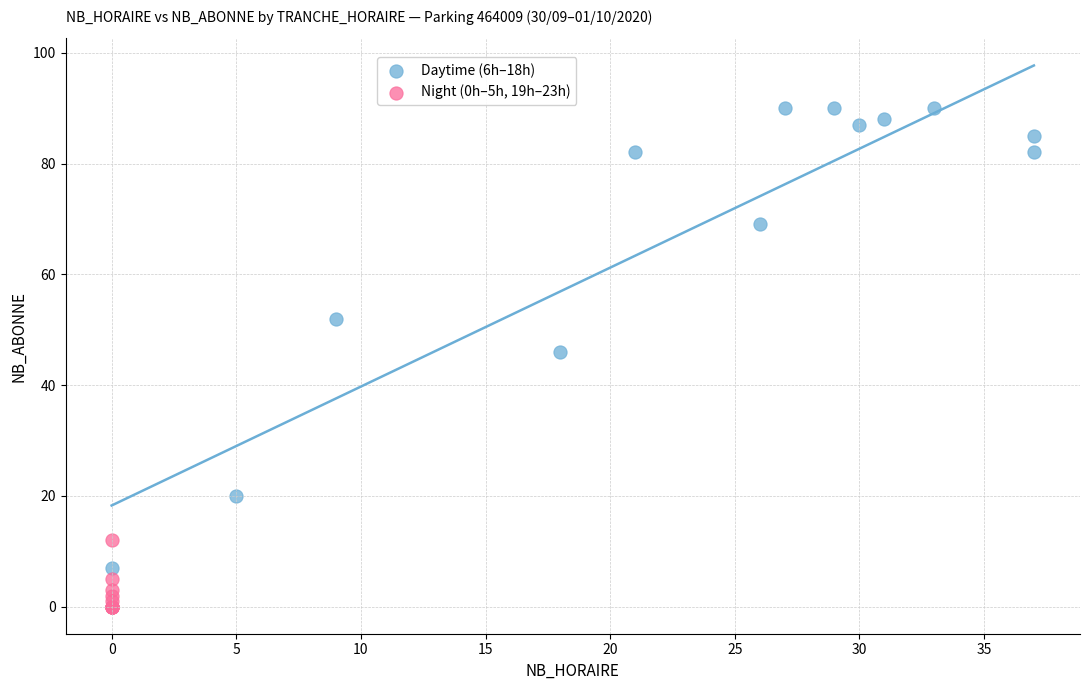

Which series has the largest Y range (max minus min)?

Daytime (6h–18h)